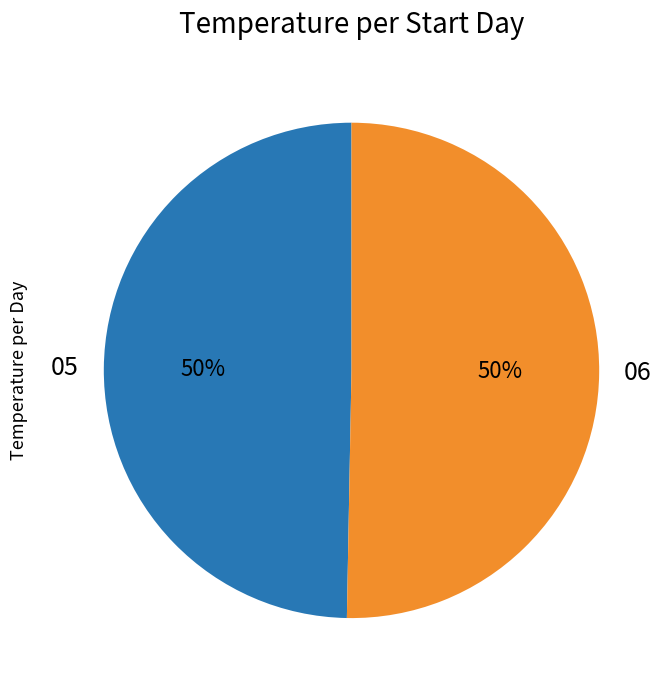

Approximately how many times larger is the value at 05 compared to 06?

1.0